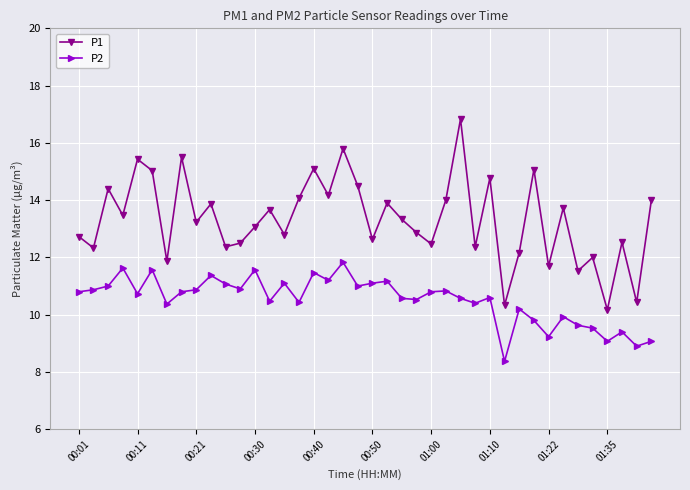

True or false: P1 and P2 intersect in this chart.

False